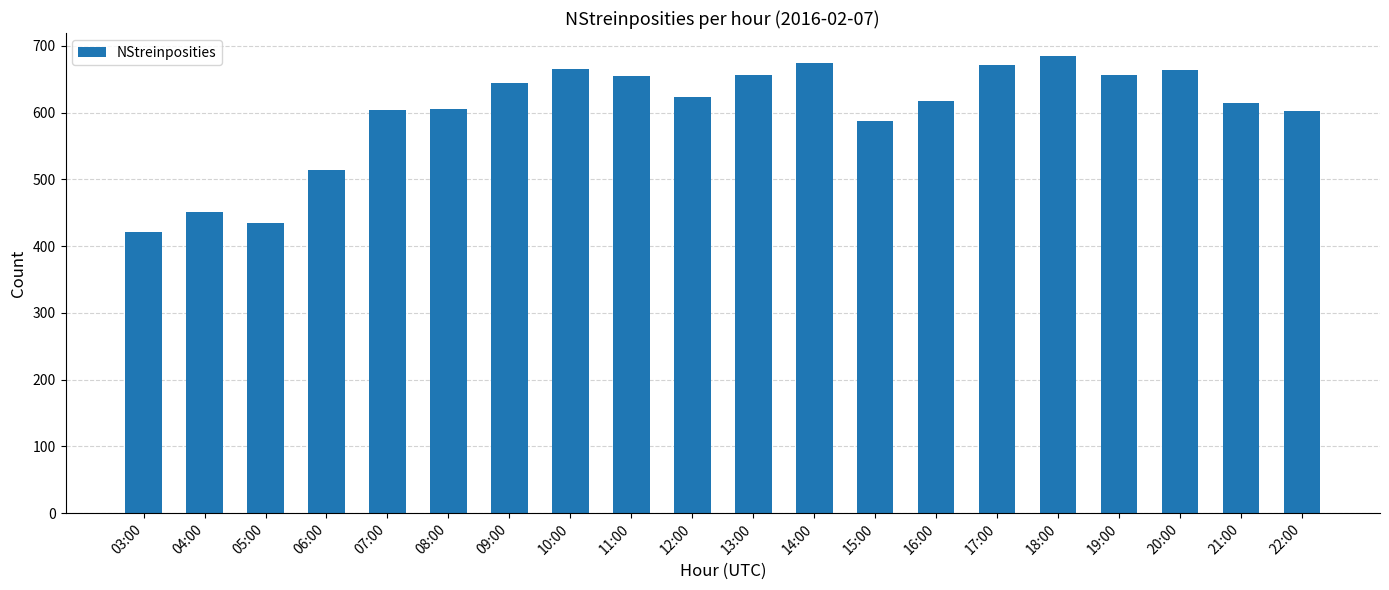

Where does the data first go above 623?

09:00